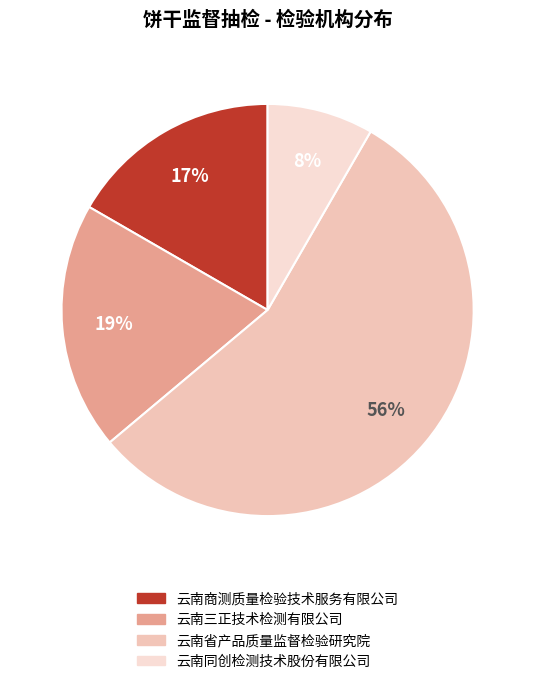

What is the largest slice in the pie chart?

云南省产品质量监督检验研究院